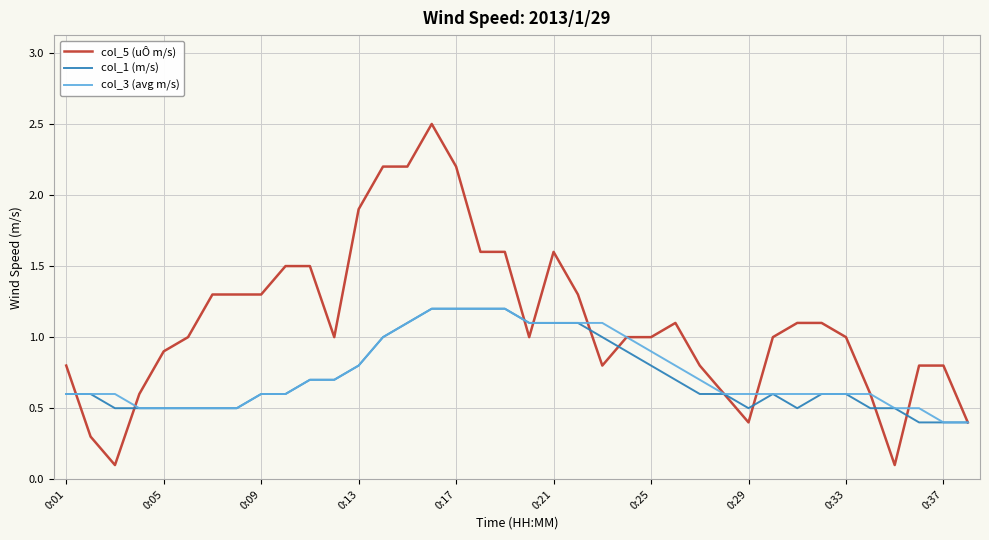

What is the greatest value displayed?

2.5